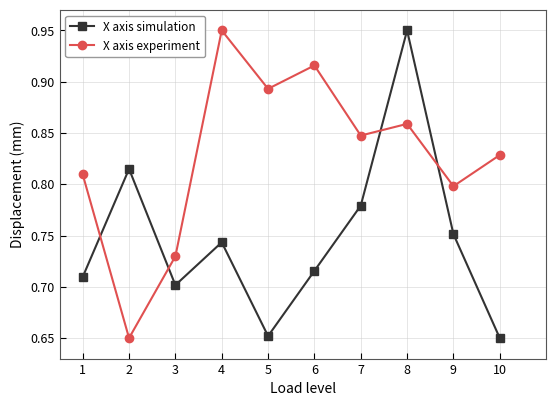

What is the sum of all X axis simulation values?

7.5